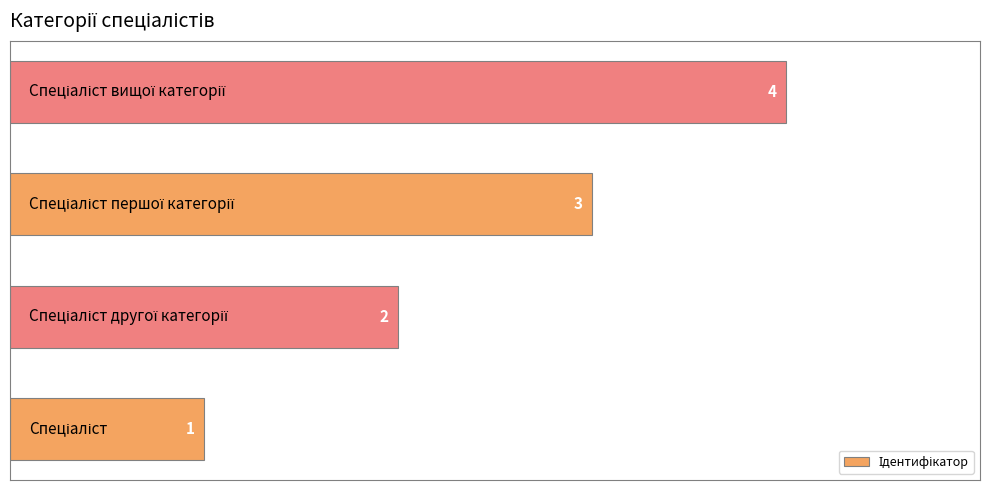

What is the difference between the second highest and minimum values?

2